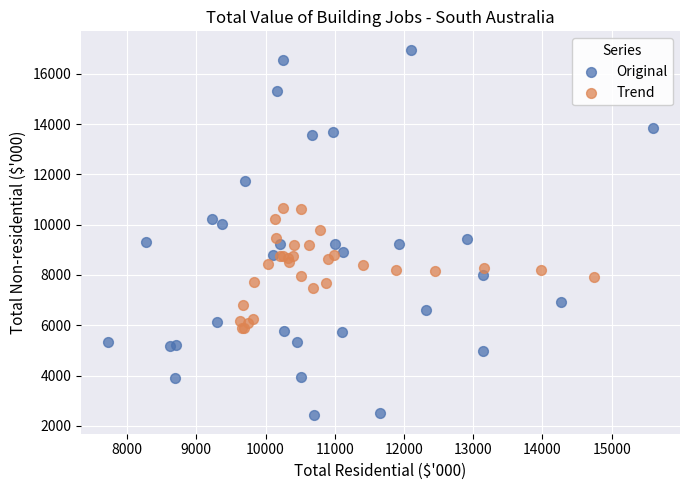

Which series reaches the minimum Y coordinate?

Original